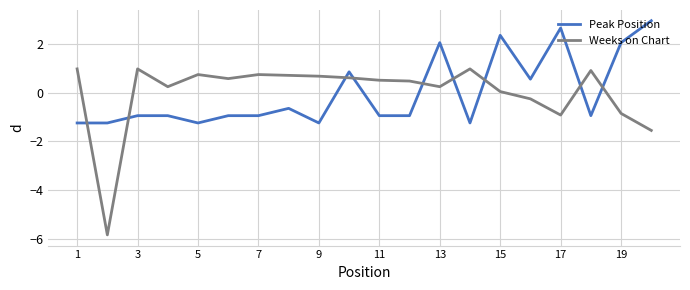

What is the maximum value shown in the chart?

2.9